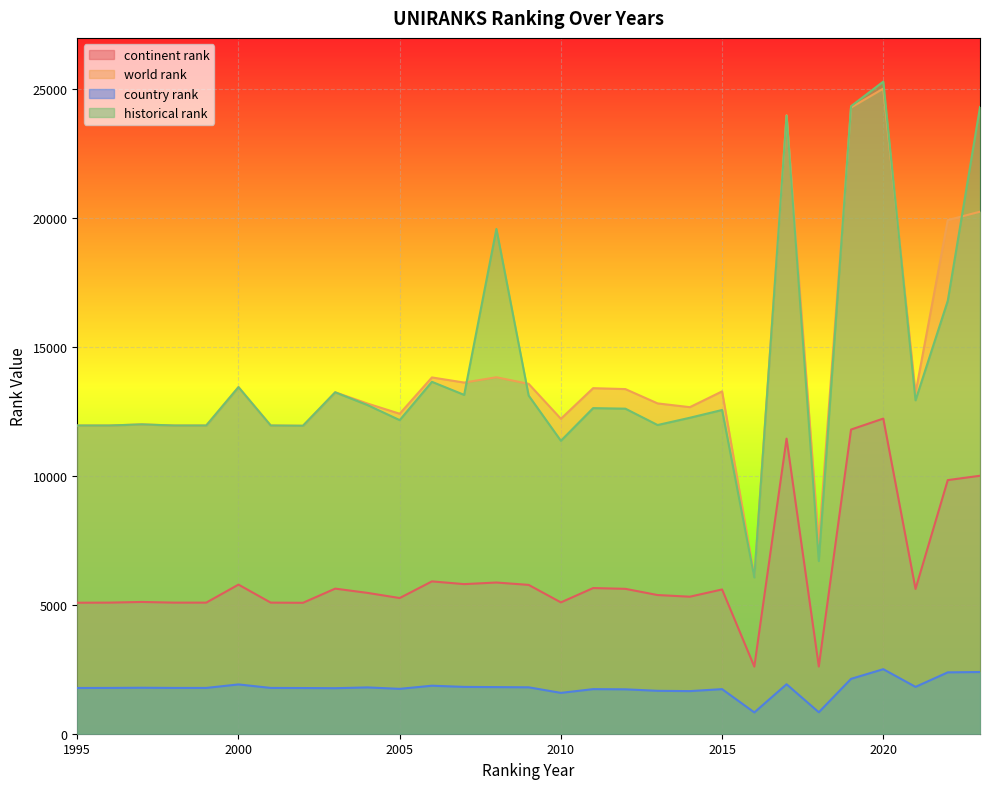

Which series has the widest spread of values?

historical rank